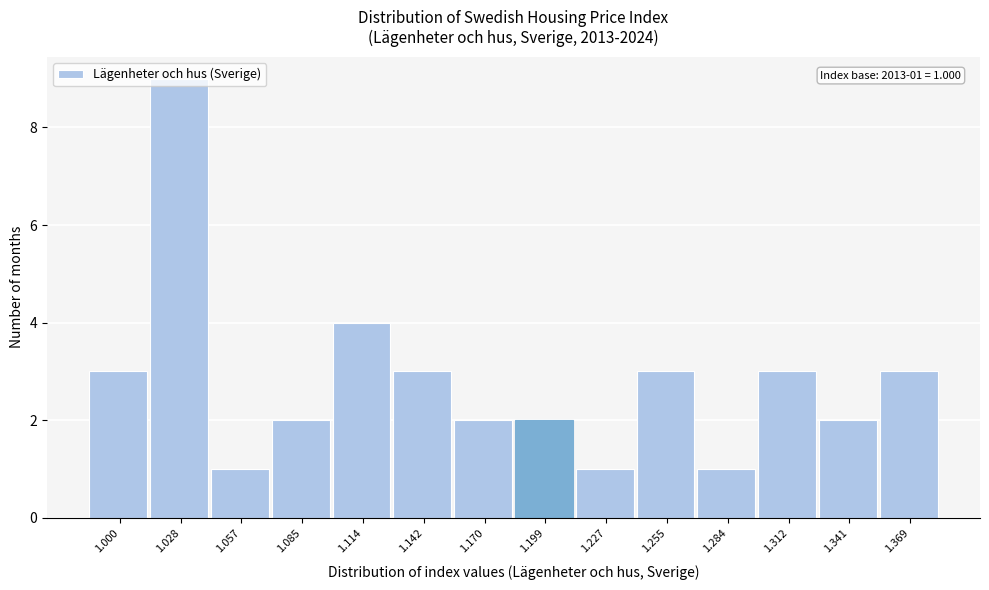

At which category does the chart reach its peak across all series?

1.028